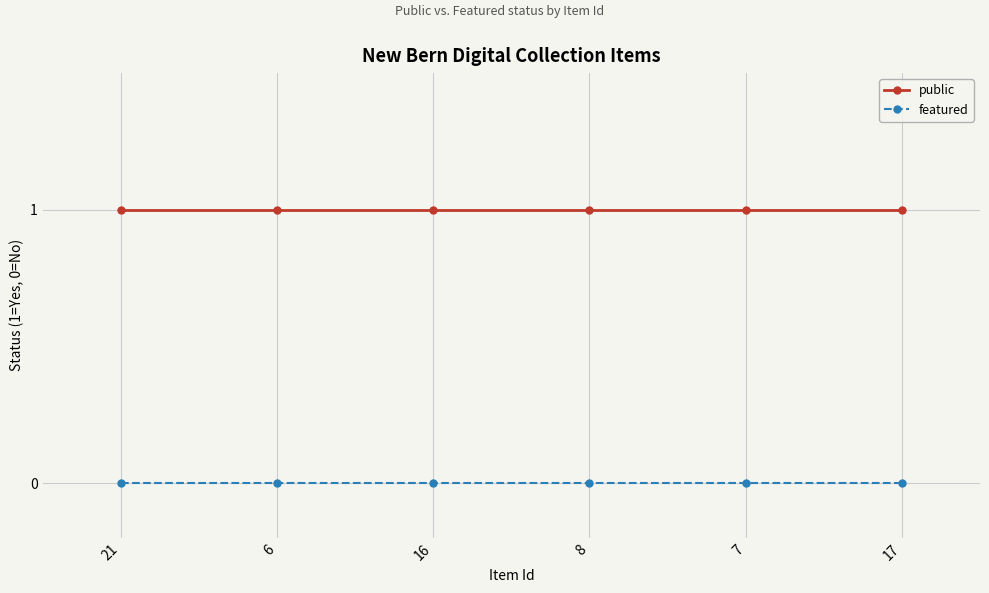

True or false: featured has more than 2 interior local peaks.

False